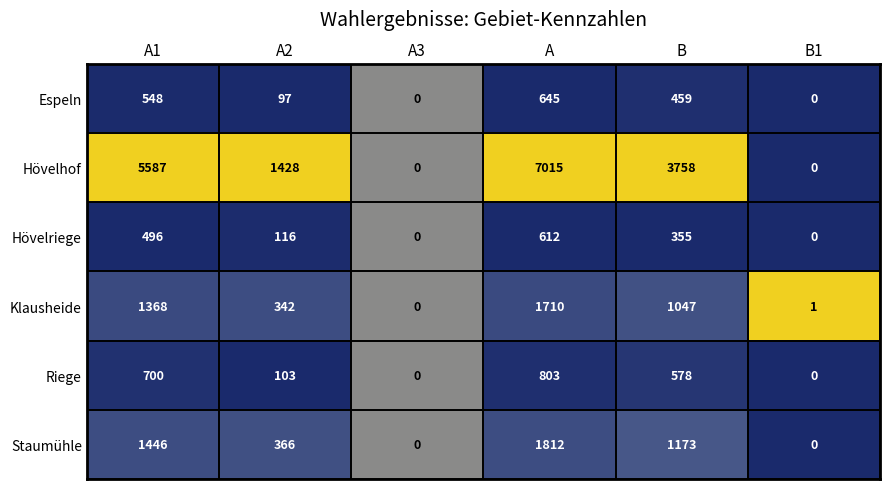

The value of Espeln at A2 is 136. True or false?

False